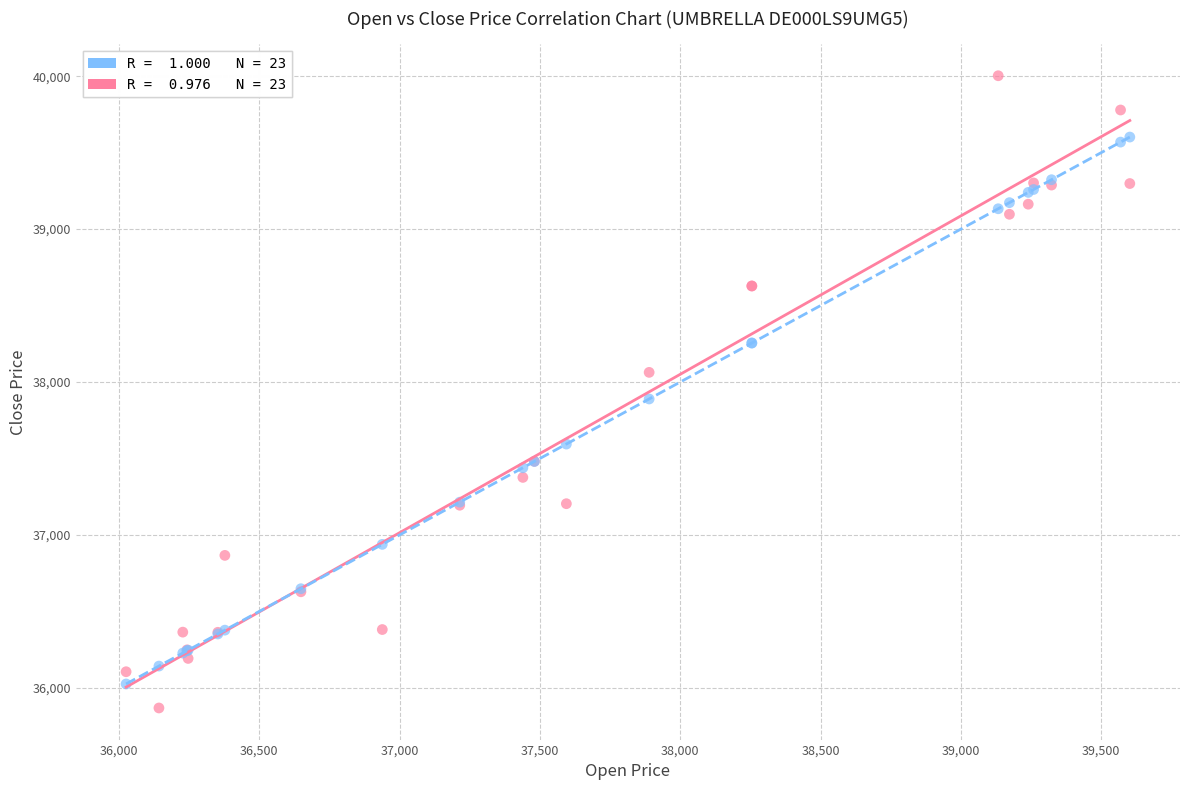

Across all series, what Y value is closest to 37935?

37889